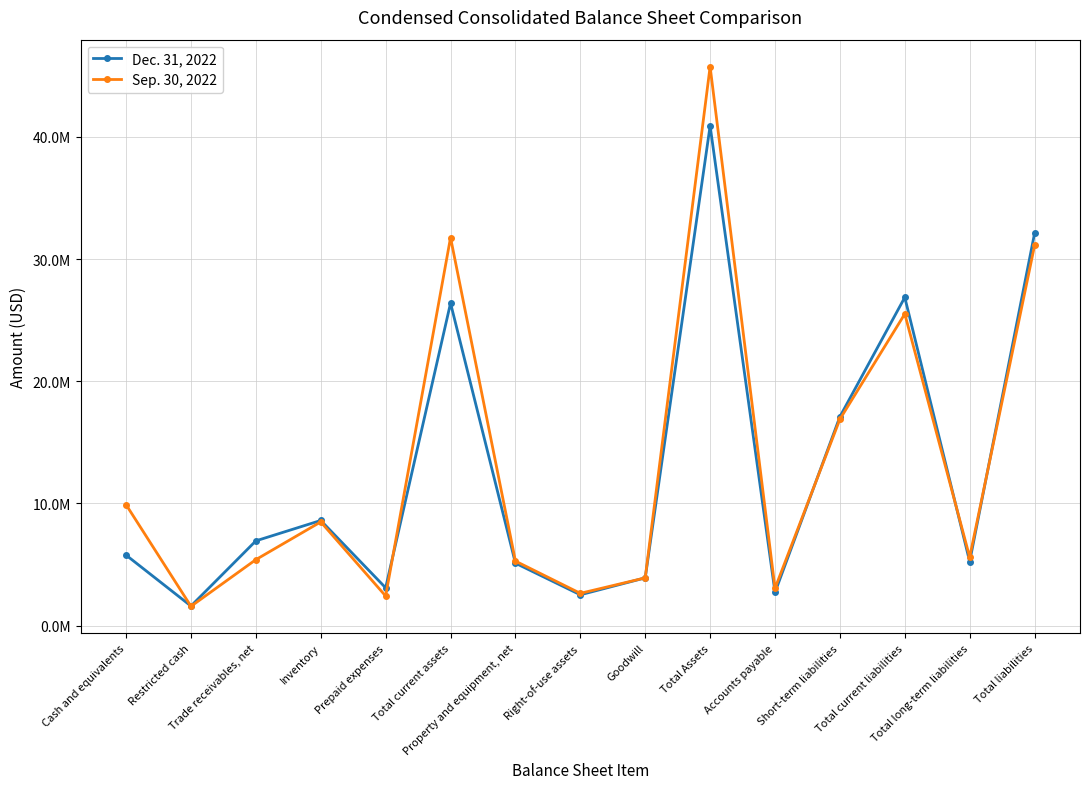

List the series in order of their overall mean, lowest first.

Dec. 31, 2022, Sep. 30, 2022